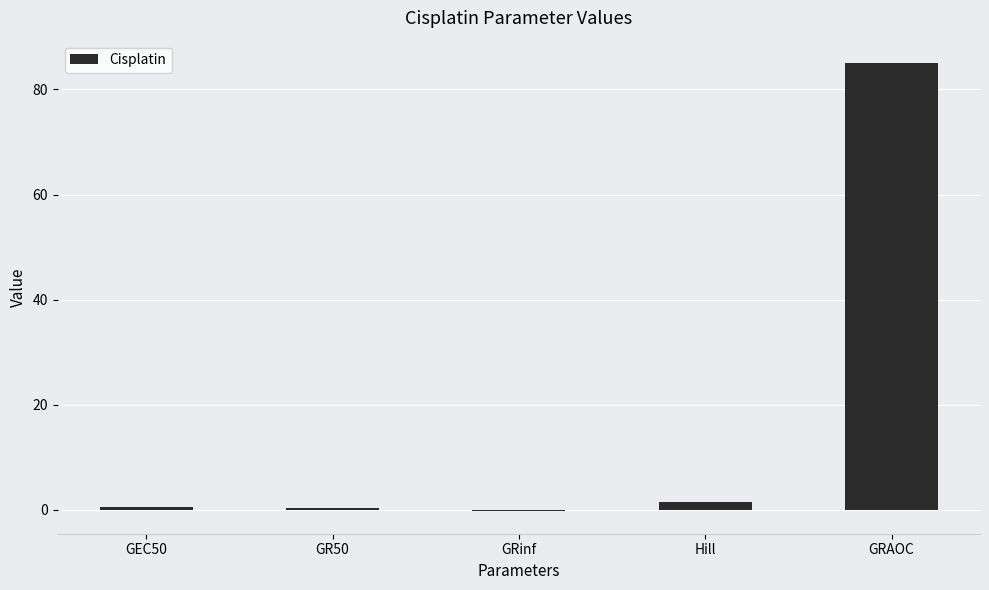

What is the greatest value displayed?

85.0